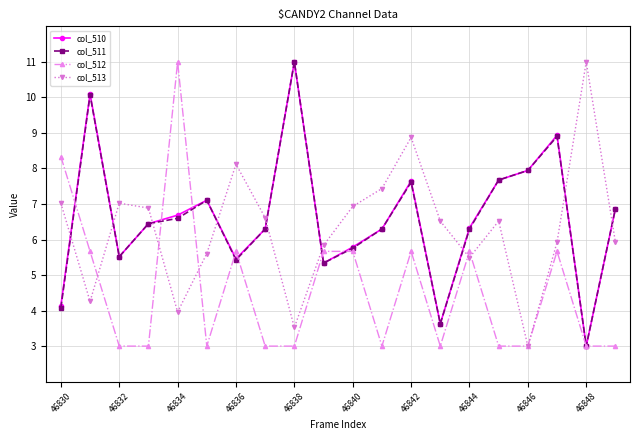

True or false: col_513 and col_510 cross at least once.

True